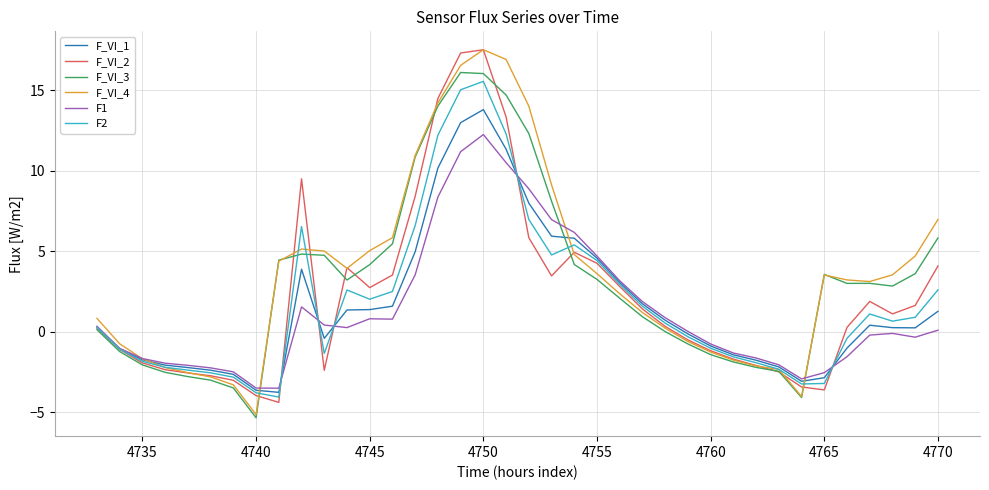

What is the highest value of the F2 series?

15.6